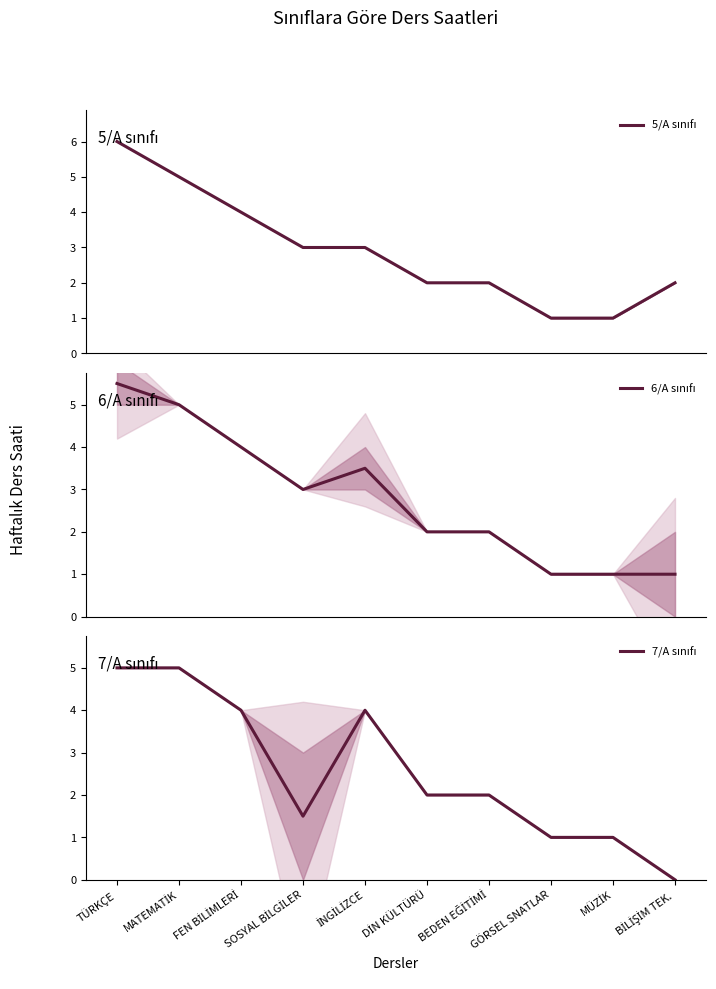

Reading left to right, what are all the values shown in this chart?

5/A sınıfı: TÜRKÇE=6.0	MATEMATİK=5.0	FEN BİLİMLERİ=4.0	SOSYAL BİLGİLER=3.0	İNGİLİZCE=3.0	DİN KÜLTÜRÜ=2.0	BEDEN EĞİTİMİ=2.0	GÖRSEL SNATLAR=1.0	MÜZİK=1.0	BİLİŞİM TEK.=2.0
6/A sınıfı: TÜRKÇE=5.5	MATEMATİK=5.0	FEN BİLİMLERİ=4.0	SOSYAL BİLGİLER=3.0	İNGİLİZCE=3.5	DİN KÜLTÜRÜ=2.0	BEDEN EĞİTİMİ=2.0	GÖRSEL SNATLAR=1.0	MÜZİK=1.0	BİLİŞİM TEK.=1.0
7/A sınıfı: TÜRKÇE=5.0	MATEMATİK=5.0	FEN BİLİMLERİ=4.0	SOSYAL BİLGİLER=1.5	İNGİLİZCE=4.0	DİN KÜLTÜRÜ=2.0	BEDEN EĞİTİMİ=2.0	GÖRSEL SNATLAR=1.0	MÜZİK=1.0	BİLİŞİM TEK.=0.0